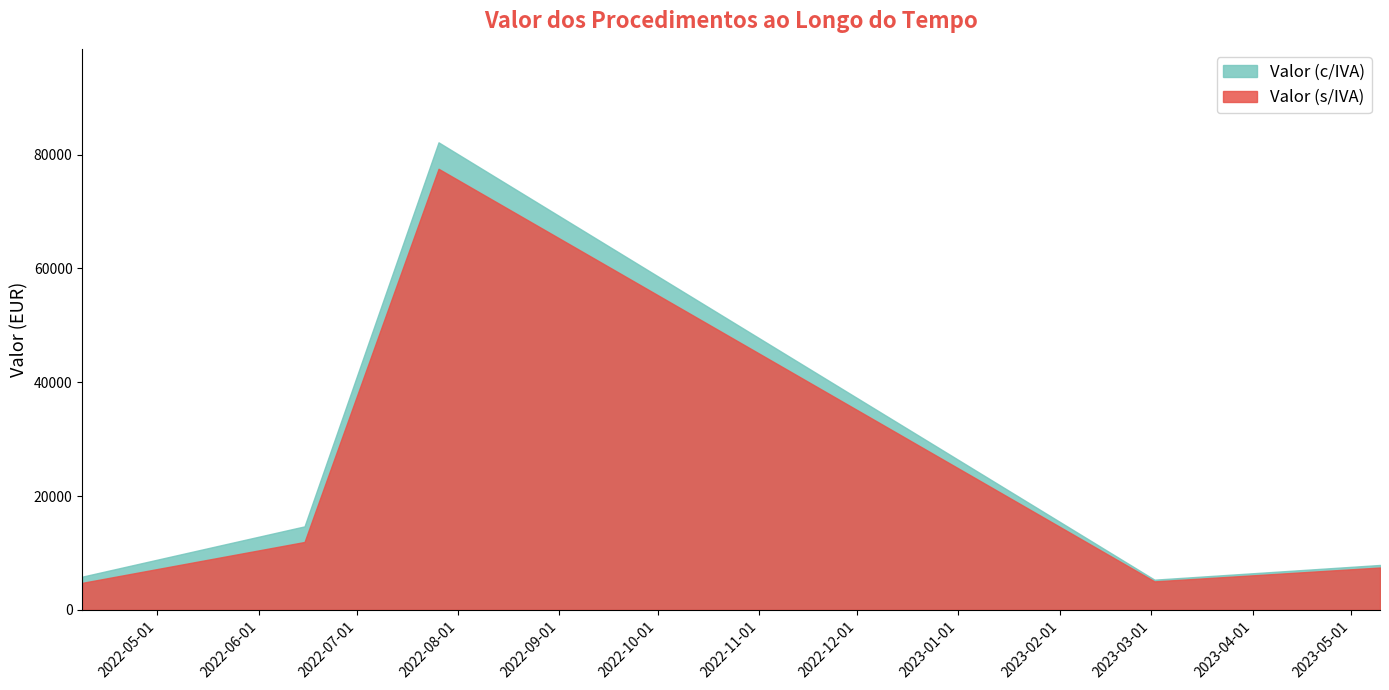

True or false: Valor (c/IVA) and Valor (s/IVA) intersect in this chart.

False